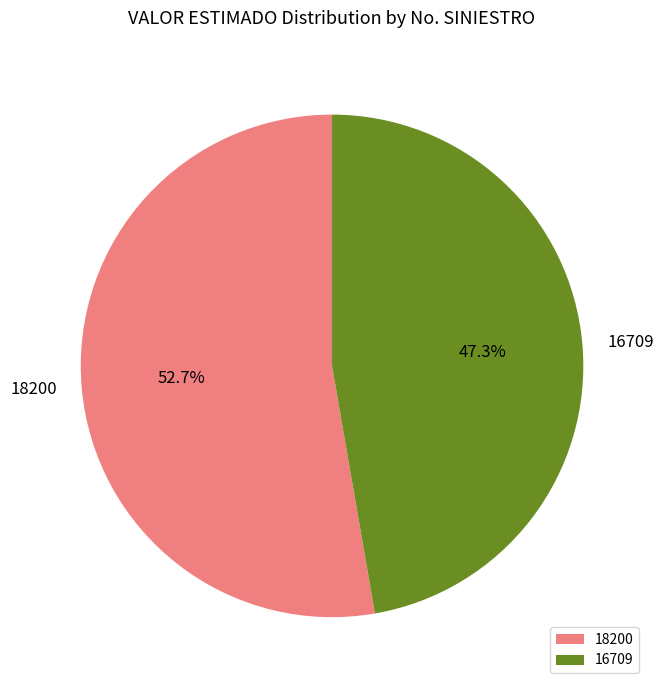

Which slice is the largest?

18200